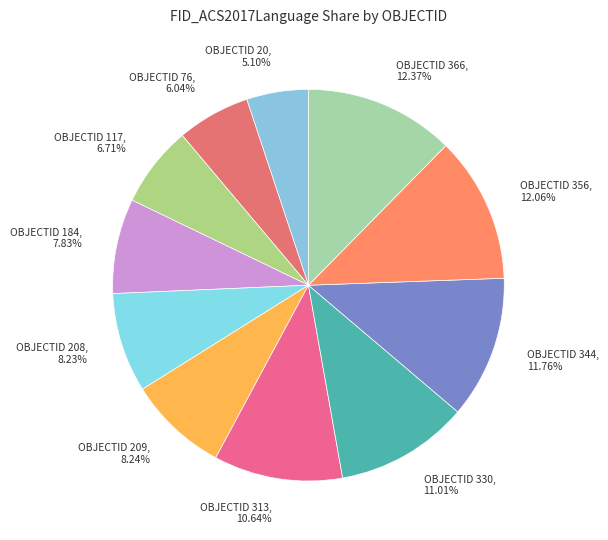

Which category has the smallest portion of the pie?

OBJECTID 20, 5.10%